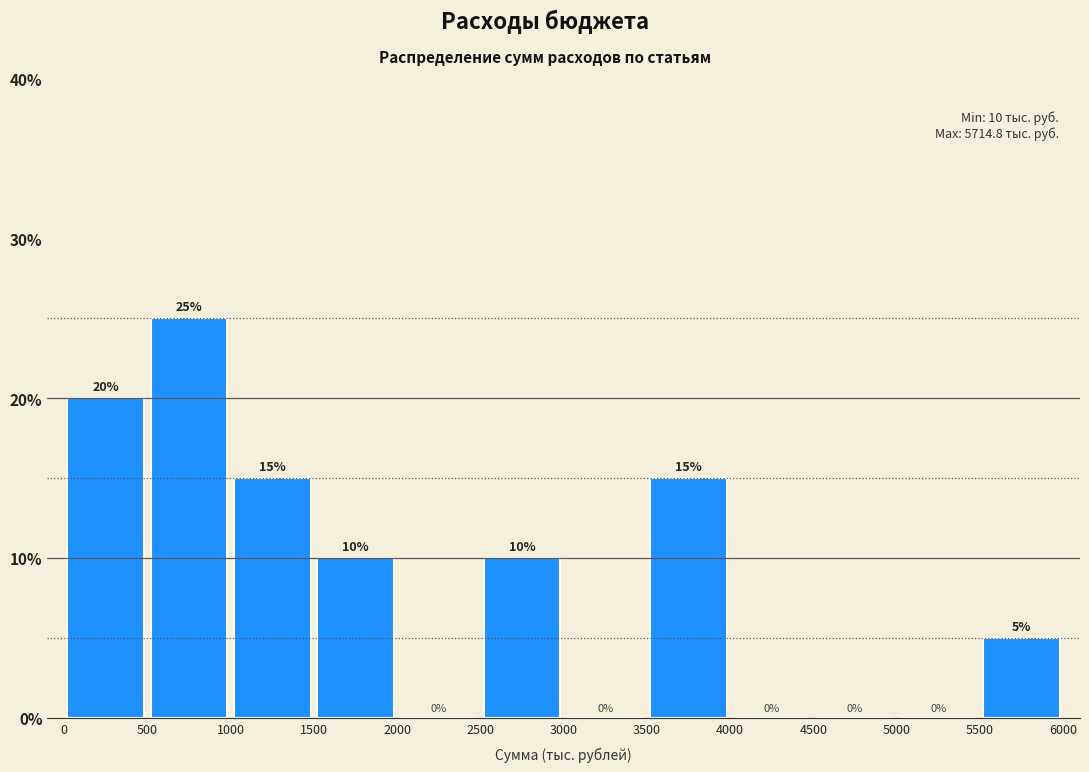

Which range on the x-axis has the tallest bar?

500 to 1000